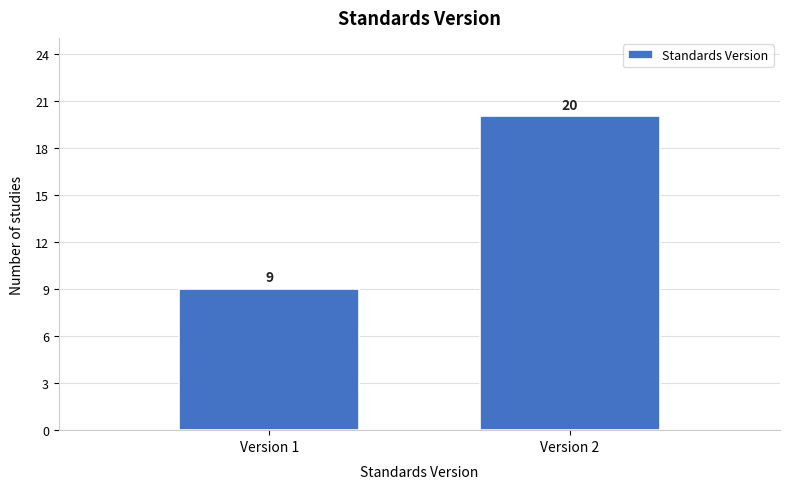

Reading left to right, what are all the values shown in this chart?

9	20